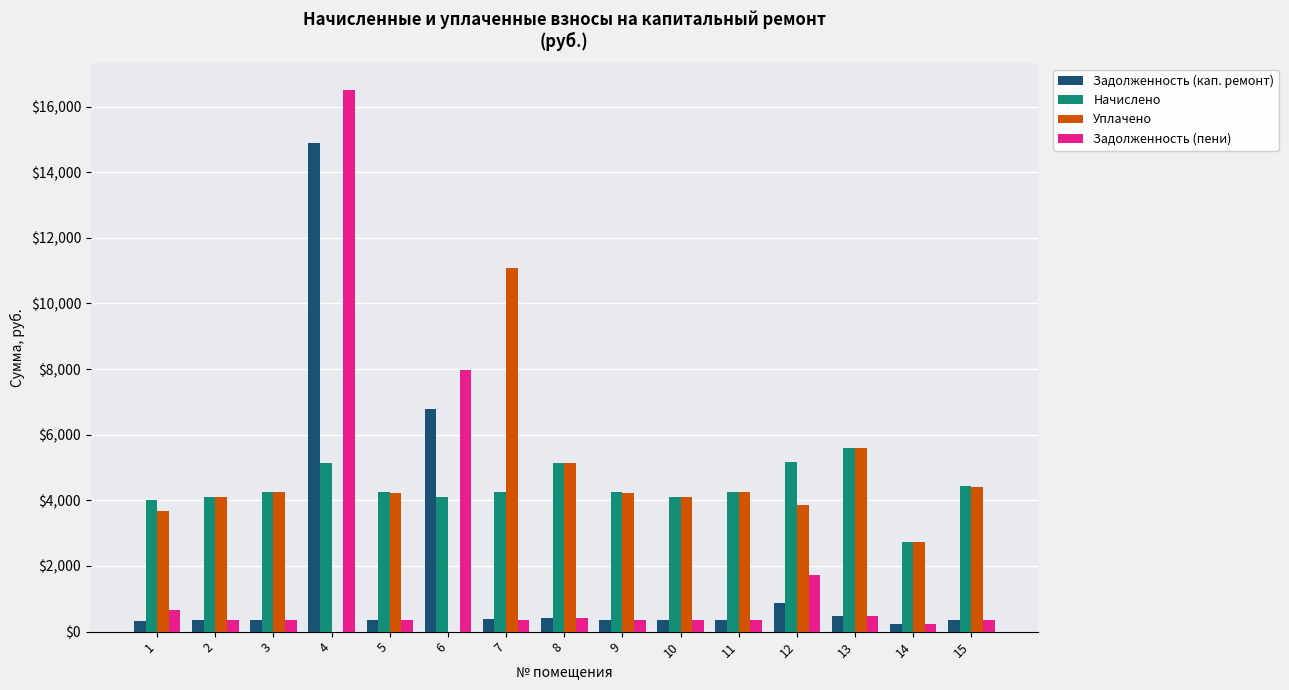

Is it true that Уплачено equals 4253.3 at 3?

True